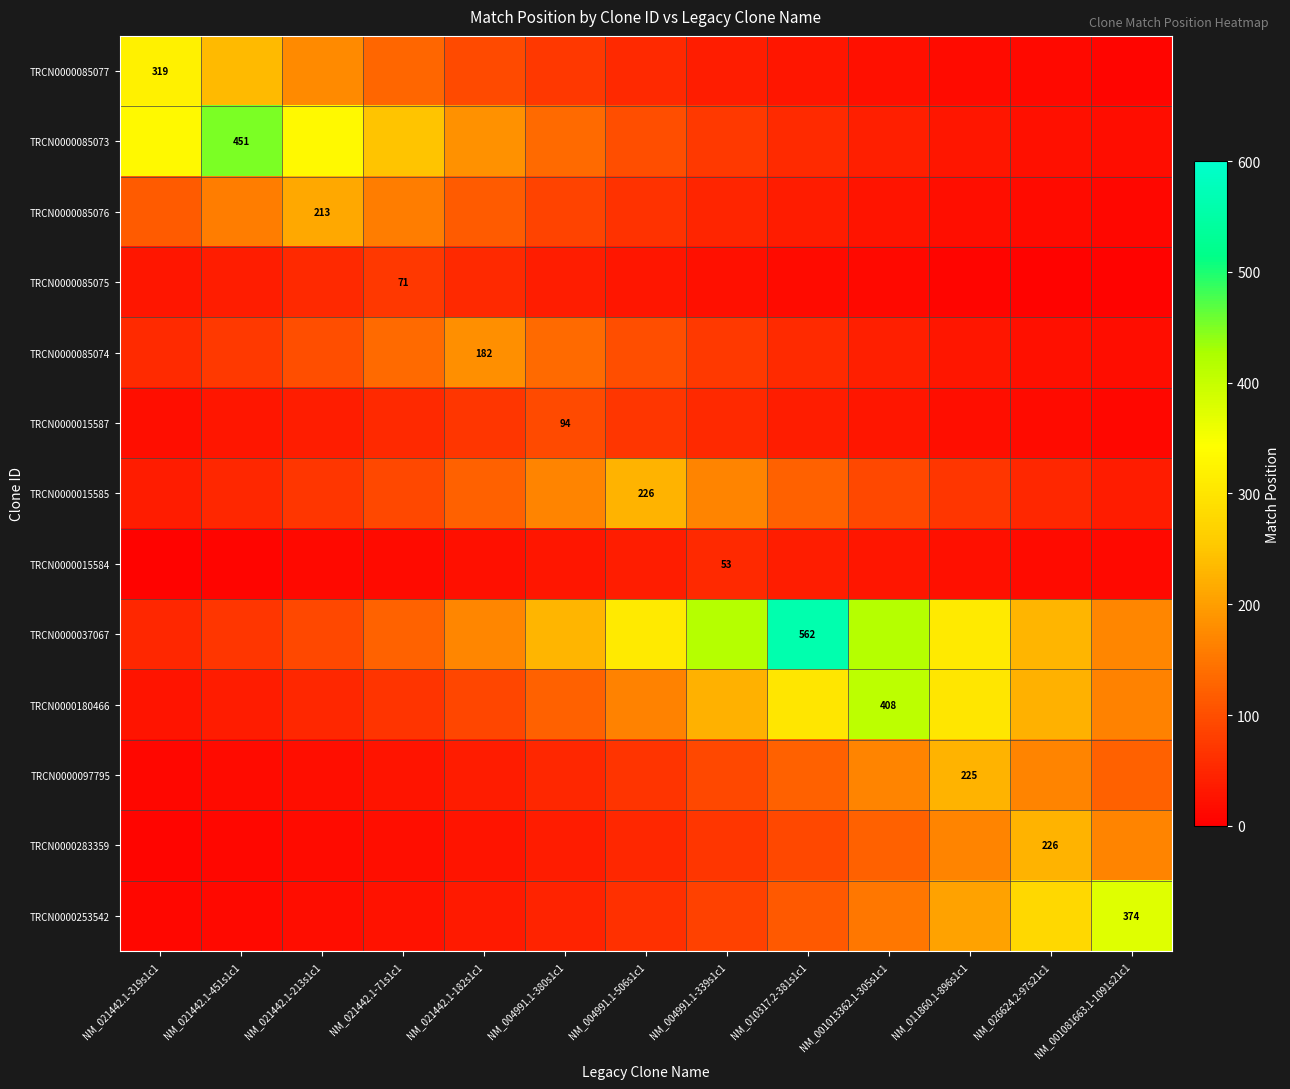

Which series has the widest spread of values?

TRCN0000037067